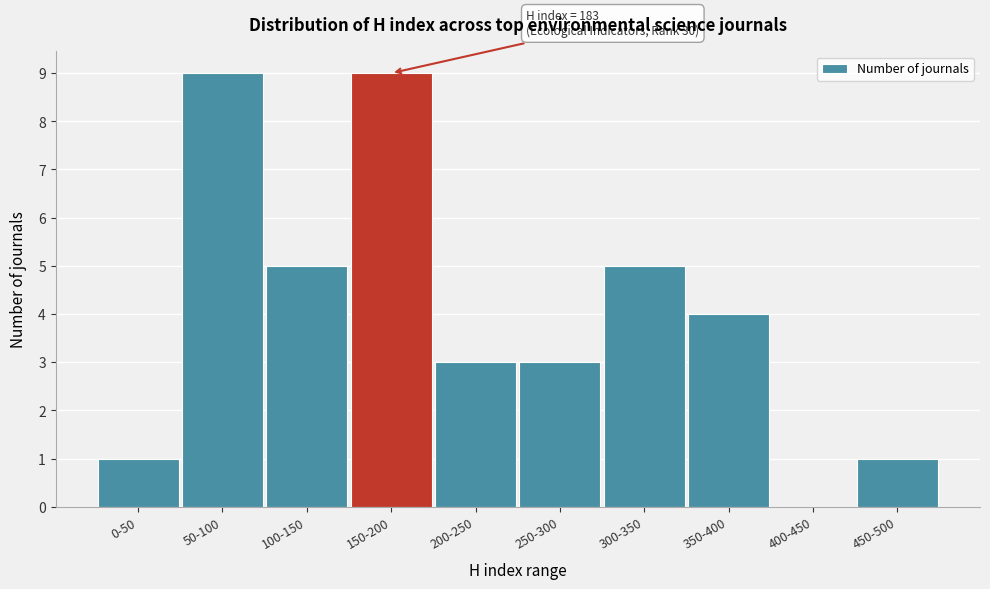

Reading right to left, transcribe all the data shown in this chart.

450-500=1	400-450=0	350-400=4	300-350=5	250-300=3	200-250=3	150-200=9	100-150=5	50-100=9	0-50=1